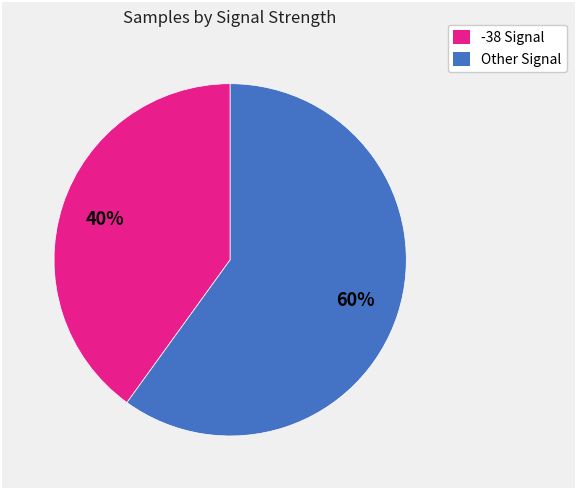

To the nearest percent, what is the average slice percentage?

50%